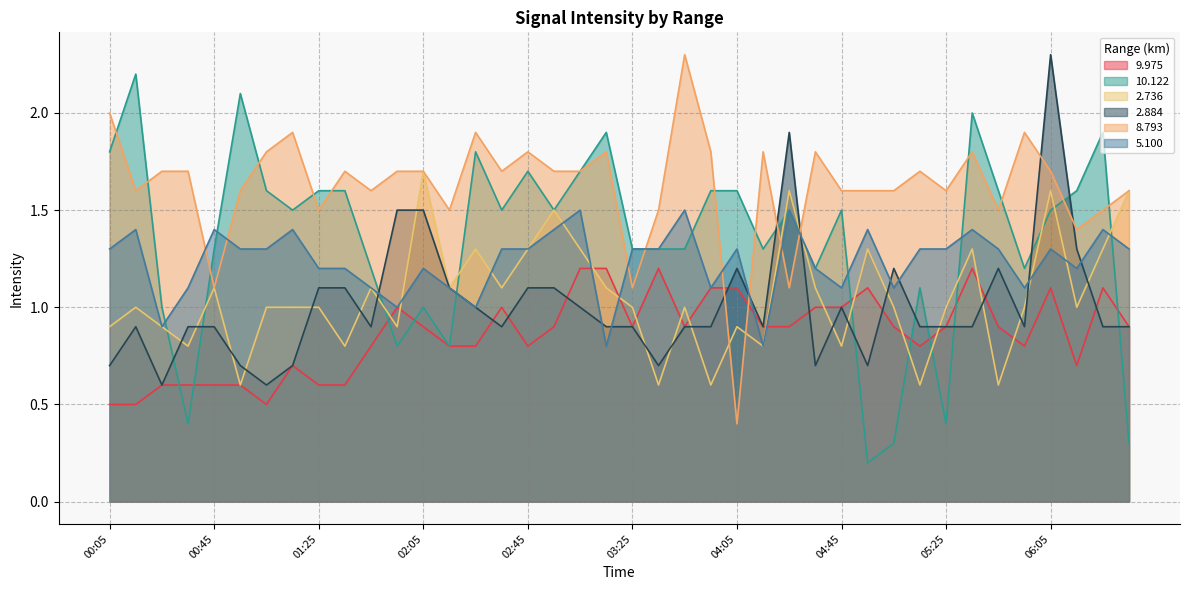

Which has a higher value, 00:15 or 03:25?

03:25